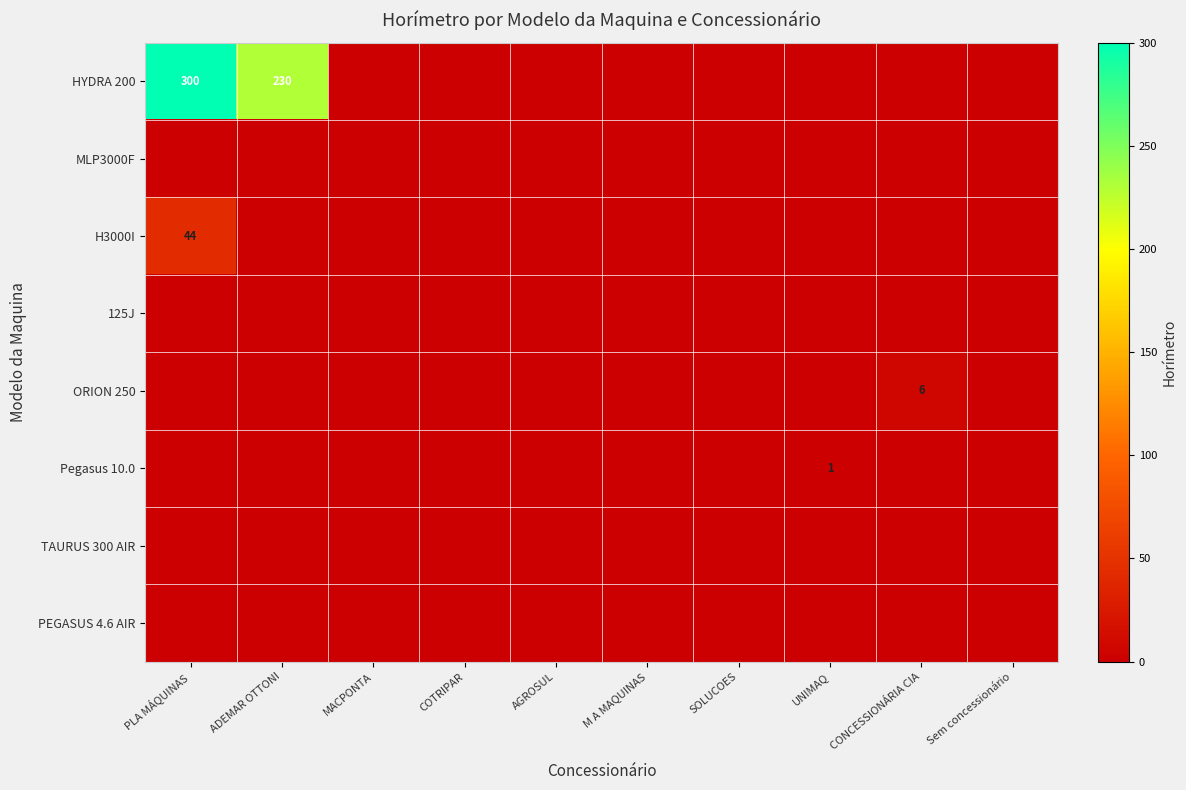

Which series has the largest total across all categories?

HYDRA 200